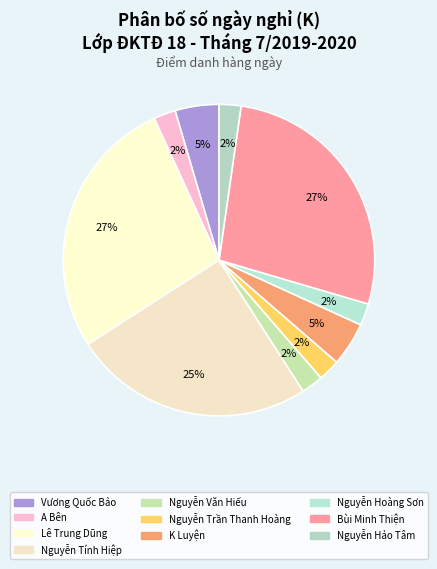

To the nearest percent, what percentage of the pie is Nguyễn Hoàng Sơn?

2%